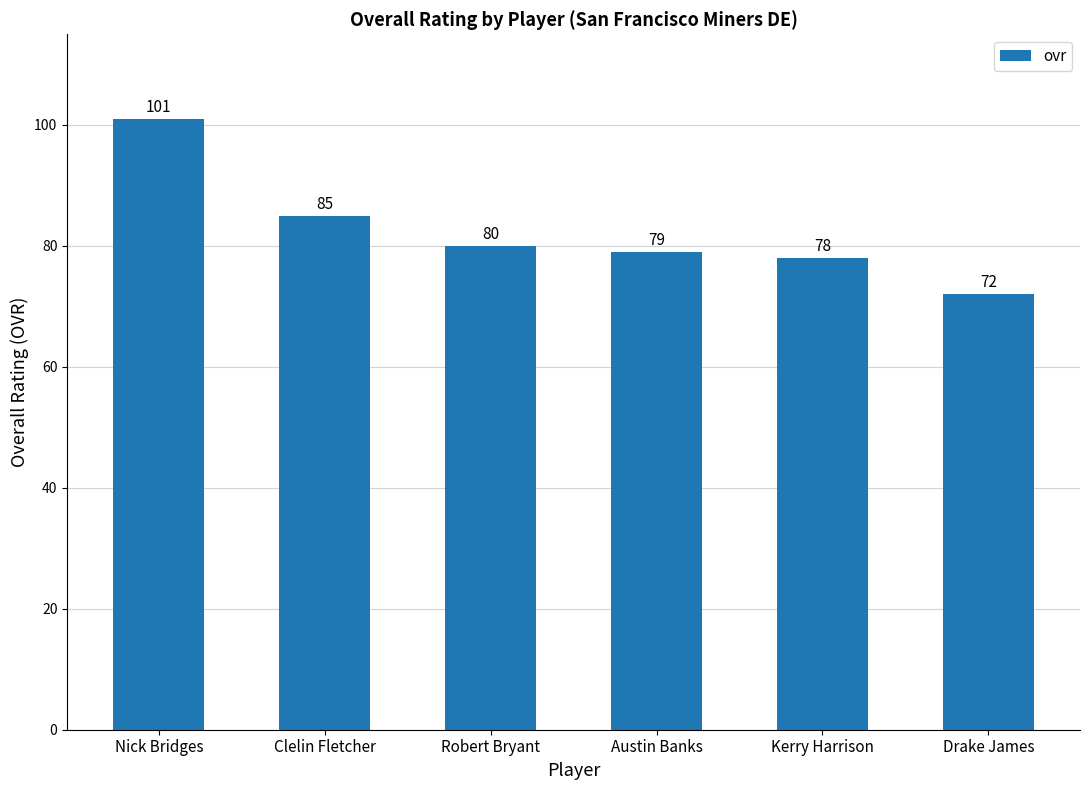

How many distinct data groups are displayed?

1